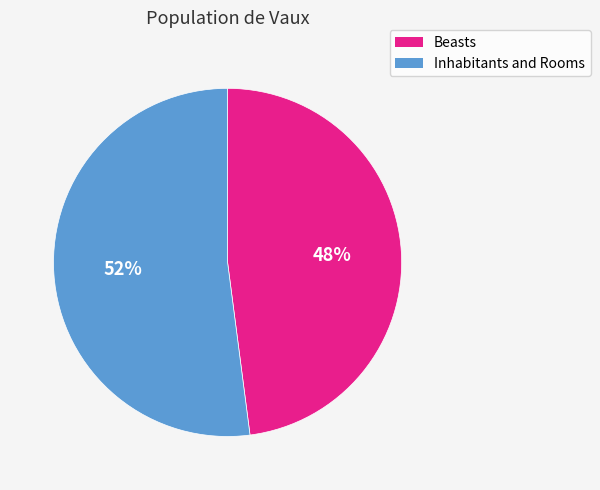

To the nearest percent, what is the combined percentage of Inhabitants and Rooms and Beasts?

100%